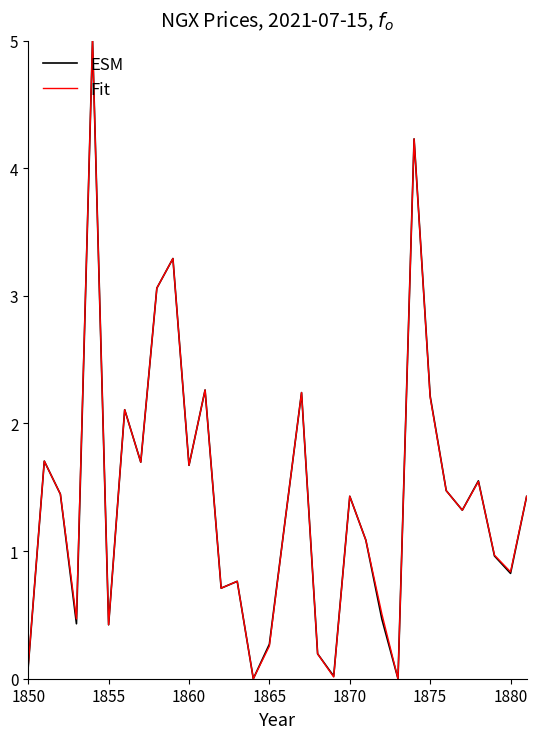

What is the difference between the second highest and minimum values in the ESM series?

4.2